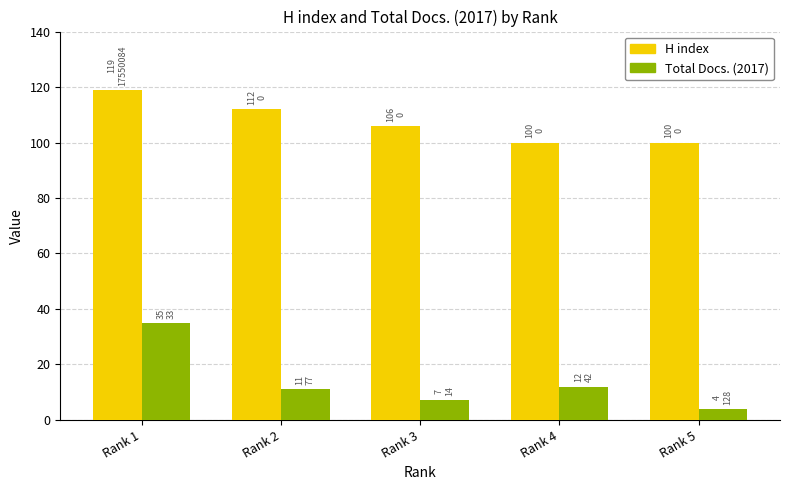

What is the approximate value of H index at Rank 2?

112